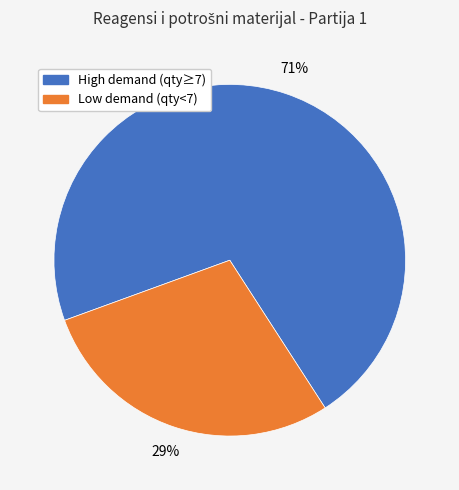

Does any single category account for the majority?

Yes